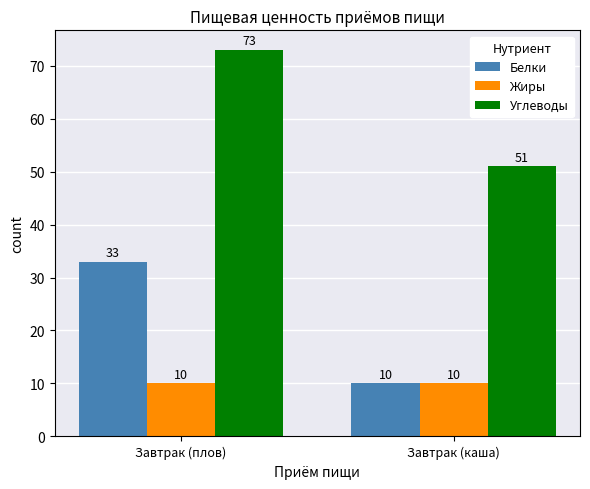

Which series has the largest total across all categories?

Углеводы